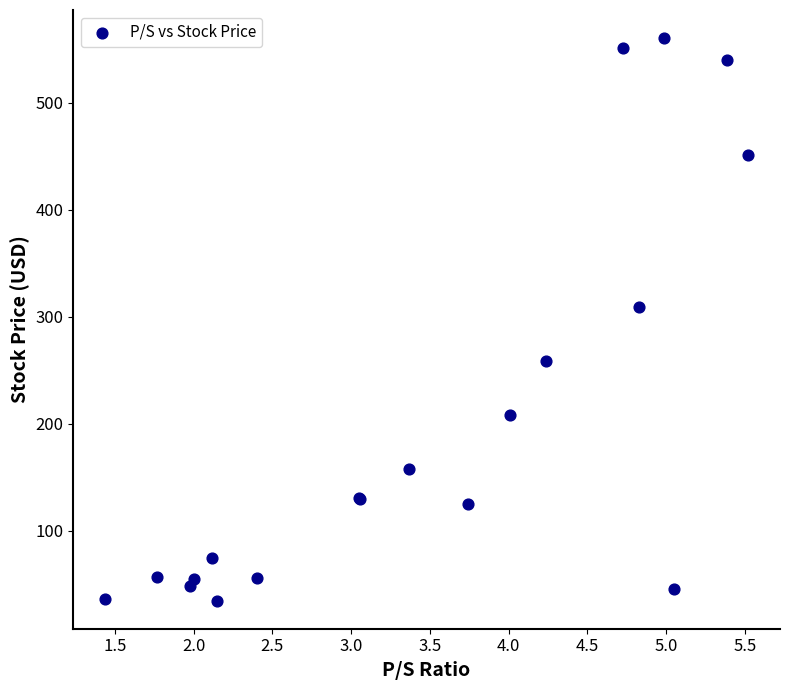

What Y value in the scatter plot is closest to 297?

309.2